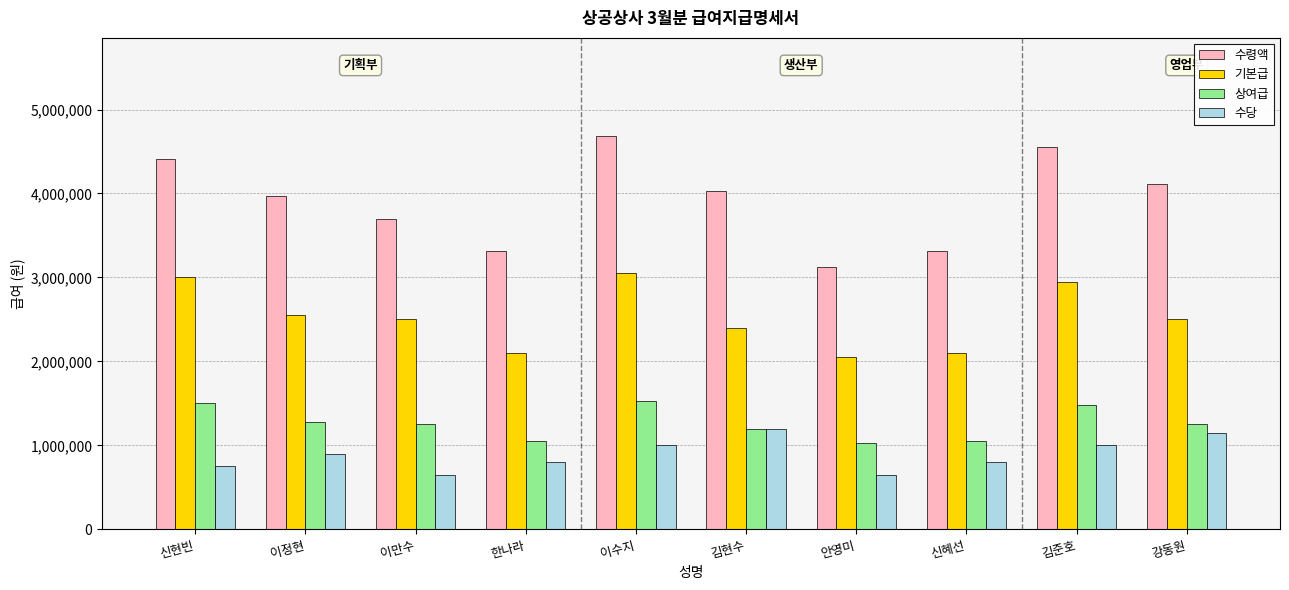

Which series has the largest range (max minus min)?

수령액